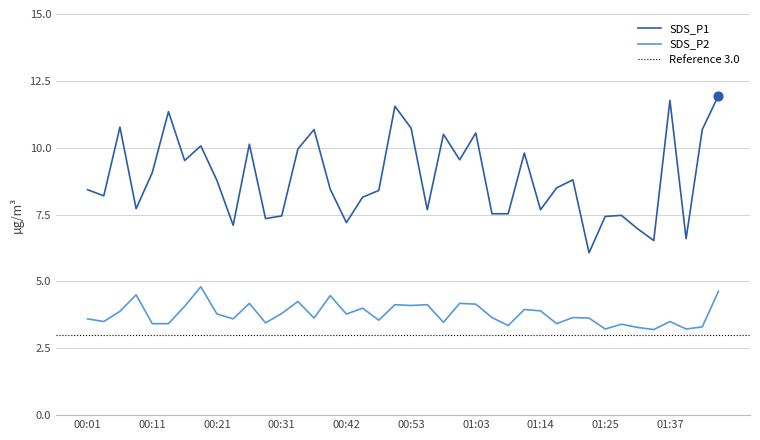

What is the total value across all series at 01:20?

12.5